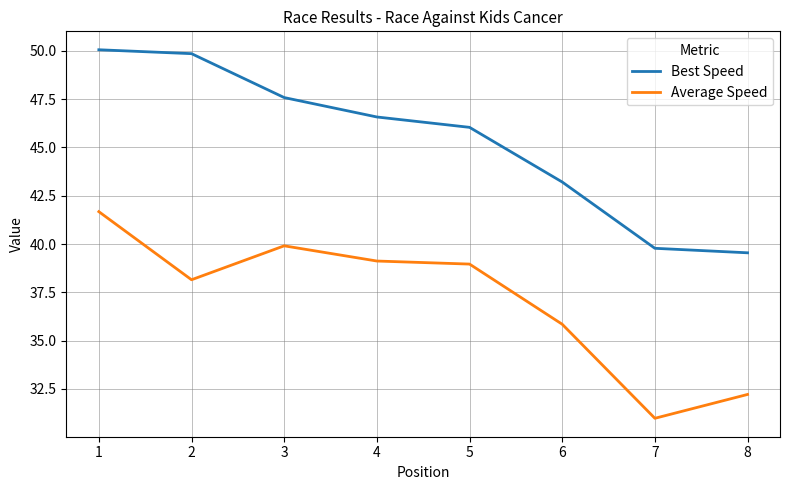

Rank the series by their maximum value, from lowest to highest.

Average Speed, Best Speed